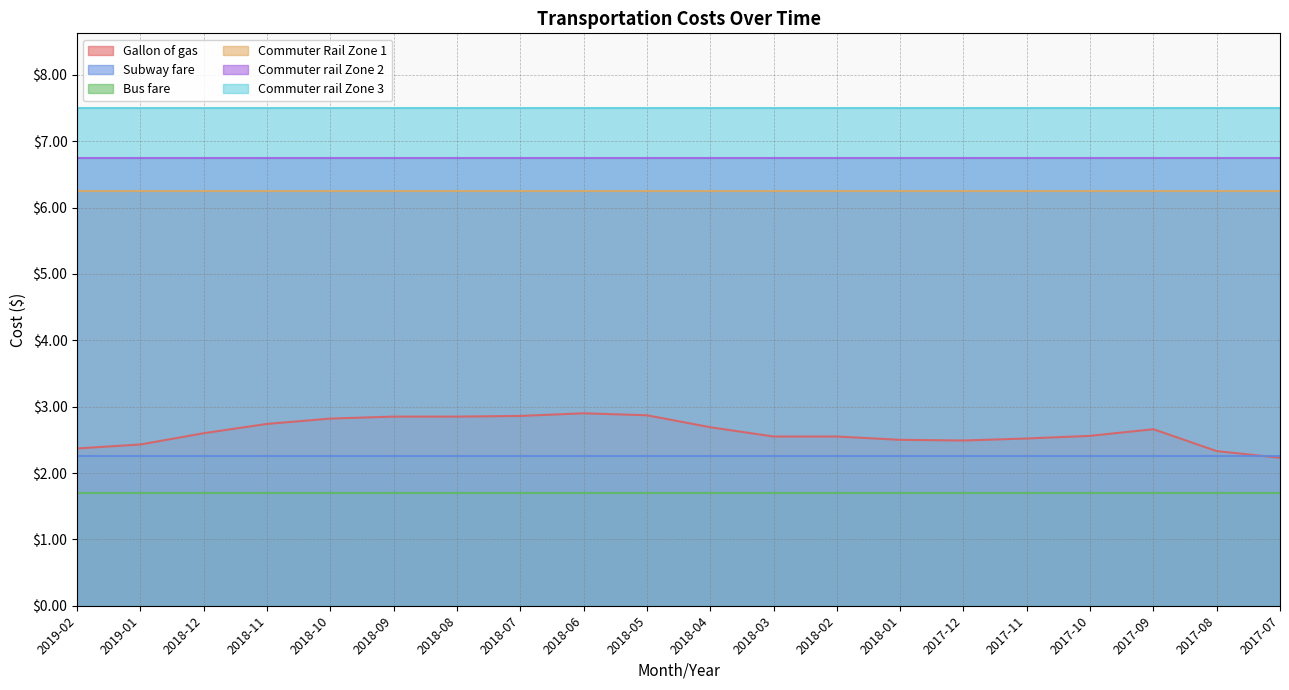

True or false: Subway fare and Commuter rail Zone 3 intersect in this chart.

False